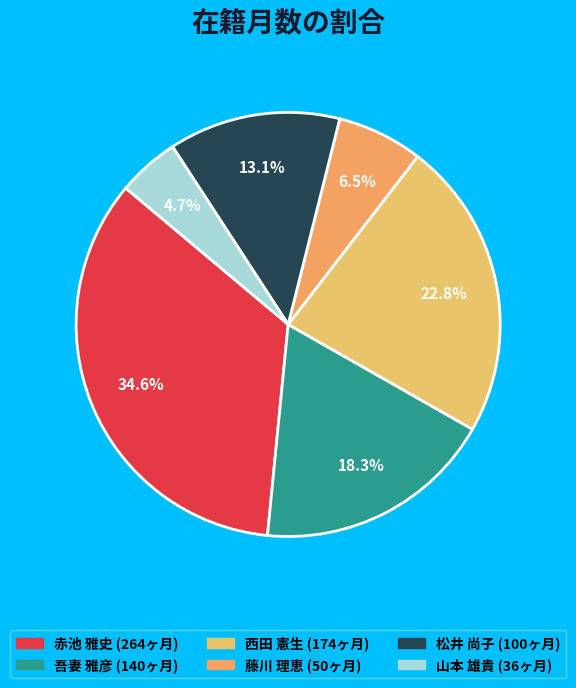

How many segments does this pie chart have?

6